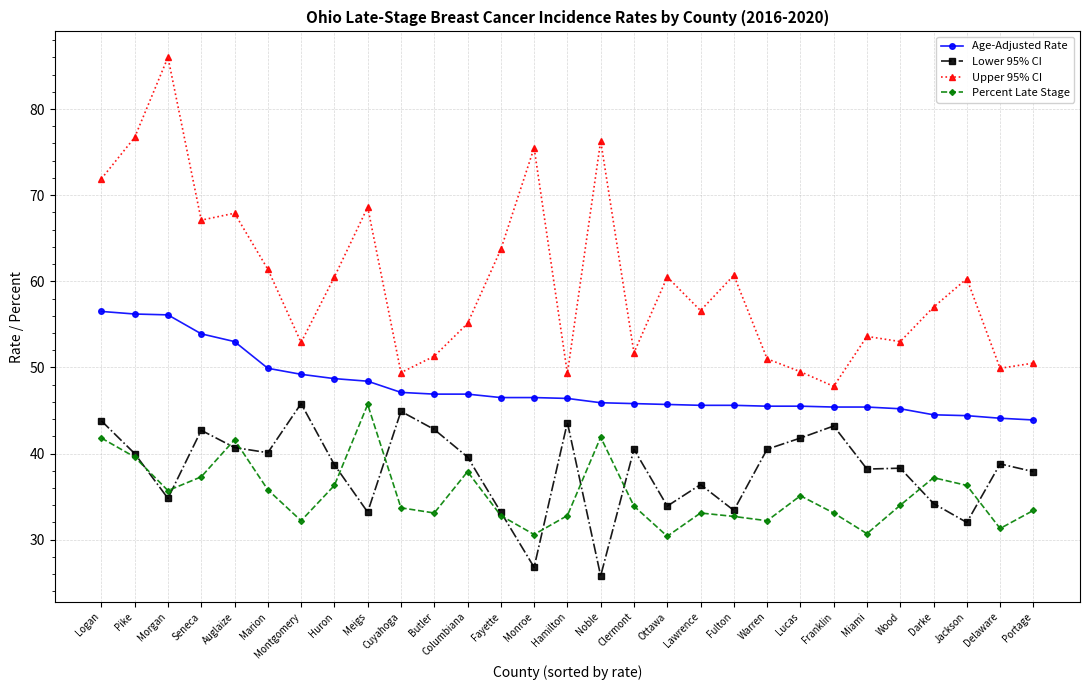

At which category does the chart reach its minimum across all series?

Noble